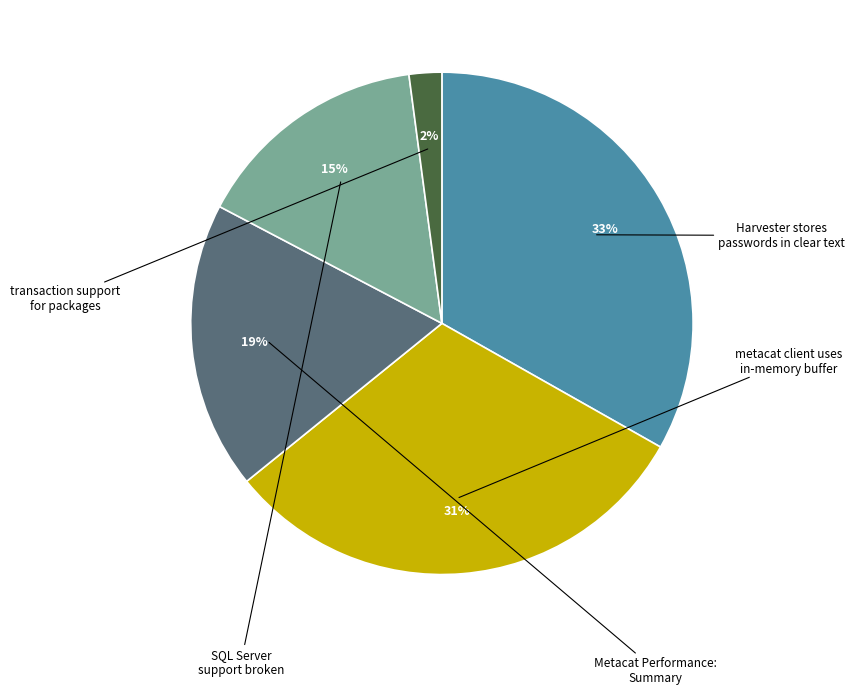

True or false: Metacat Performance: Summary accounts for 25% of the total.

False